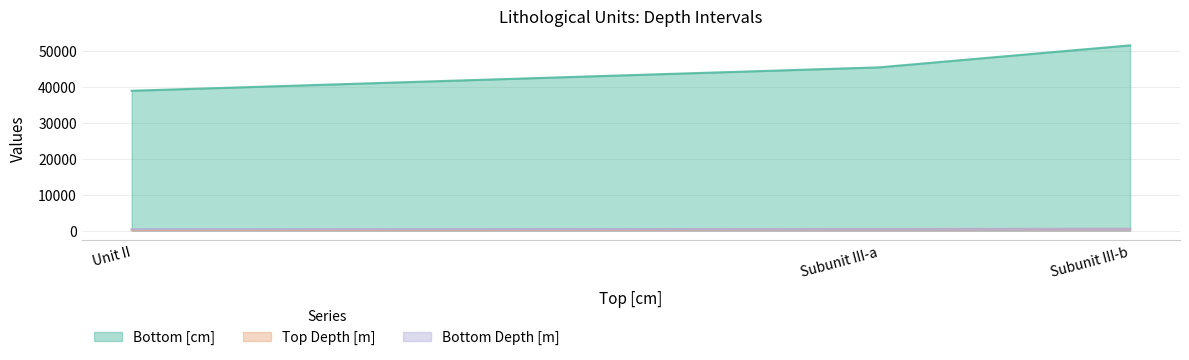

True or false: Bottom [cm] has a value of 74932.4 at Subunit III-a.

False